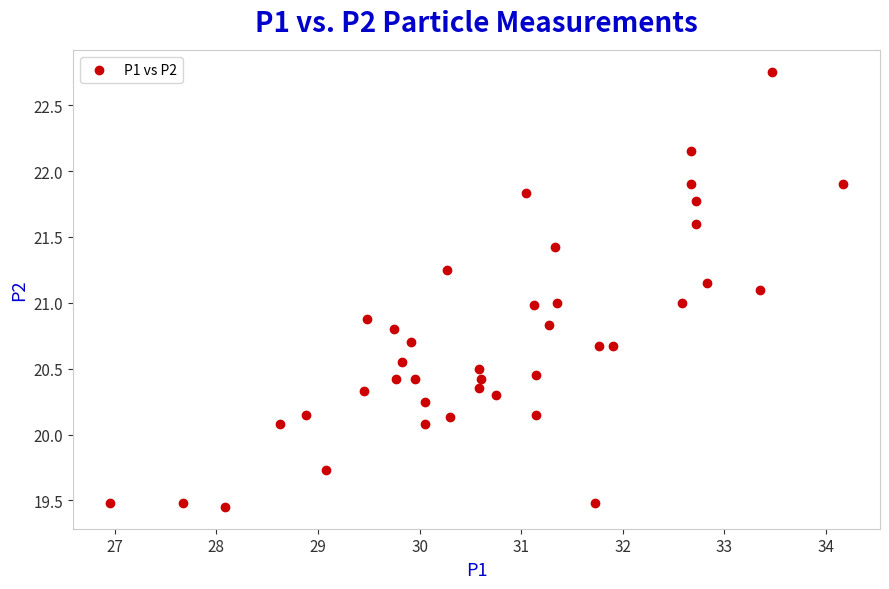

What is the range of X values (max minus min)?

7.2